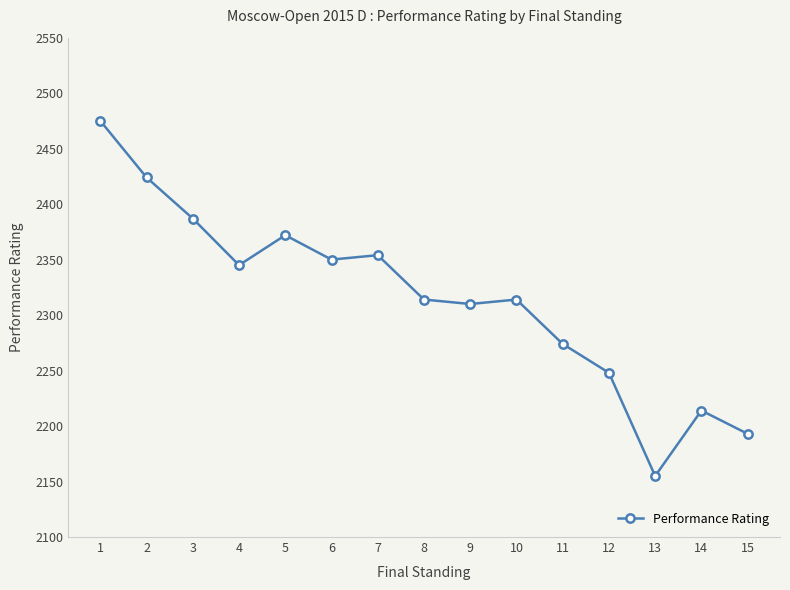

What is the change in value from 3 to 11?

-113